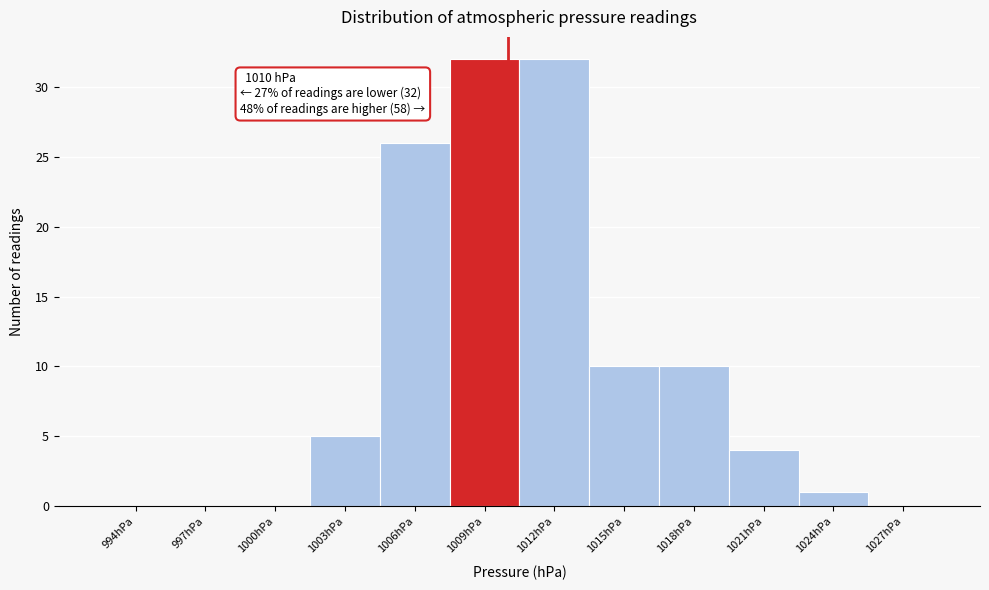

Reading left to right, extract all data points from this chart.

994hPa=0	997hPa=0	1000hPa=0	1003hPa=5	1006hPa=26	1009hPa=32	1012hPa=32	1015hPa=10	1018hPa=10	1021hPa=4	1024hPa=1	1027hPa=0